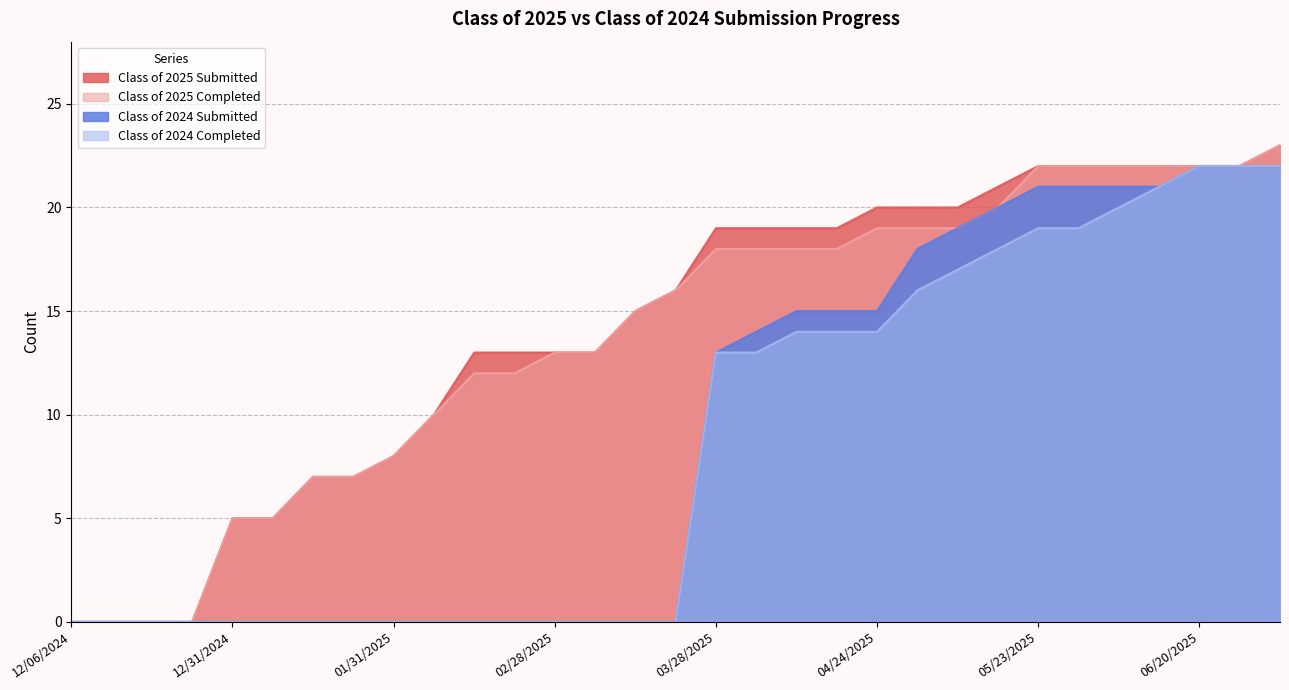

Rank the categories by Class of 2024 Submitted value from lowest to highest.

12/06/2024, 12/13/2024, 12/20/2024, 12/27/2024, 12/31/2024, 01/10/2025, 01/17/2025, 01/24/2025, 01/31/2025, 02/07/2025, 02/14/2025, 02/21/2025, 02/28/2025, 03/07/2025, 03/14/2025, 03/21/2025, 03/28/2025, 04/04/2025, 04/11/2025, 04/18/2025, 04/24/2025, 05/02/2025, 05/09/2025, 05/16/2025, 05/23/2025, 05/30/2025, 06/06/2025, 06/13/2025, 06/20/2025, 06/27/2025, 07/04/2025